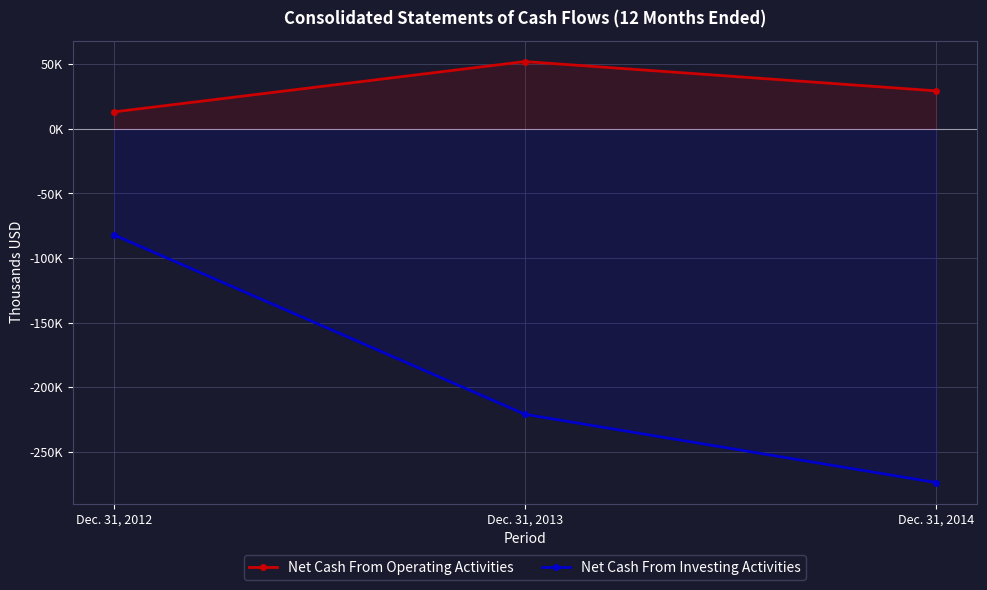

What are all the series names shown in the legend?

Net Cash From Operating Activities, Net Cash From Investing Activities